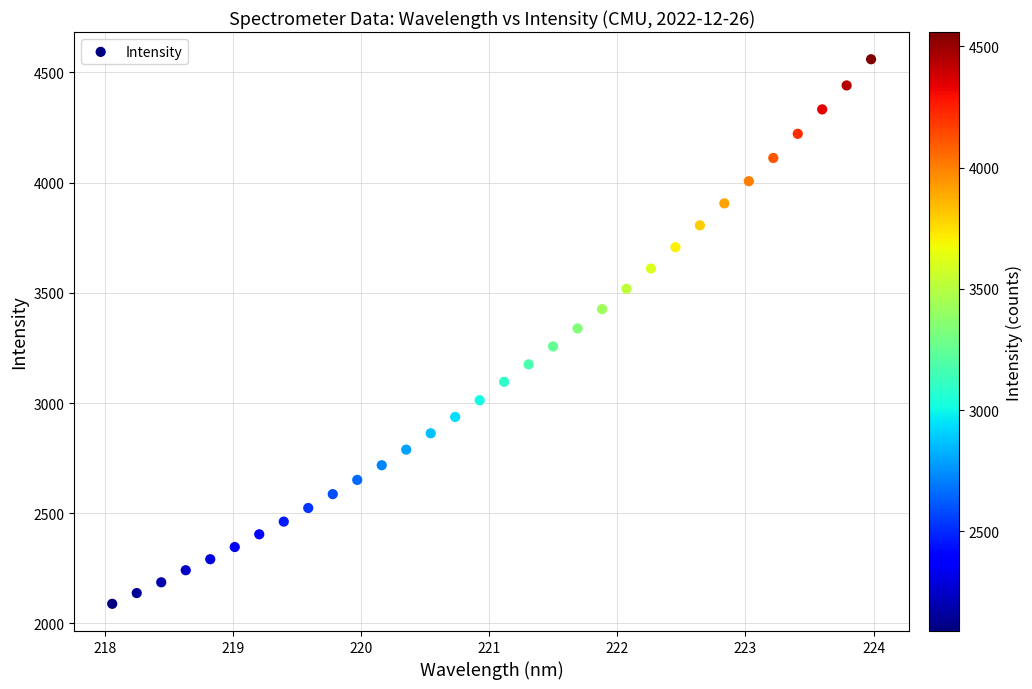

What is the range of Y values (max minus min)?

2470.3